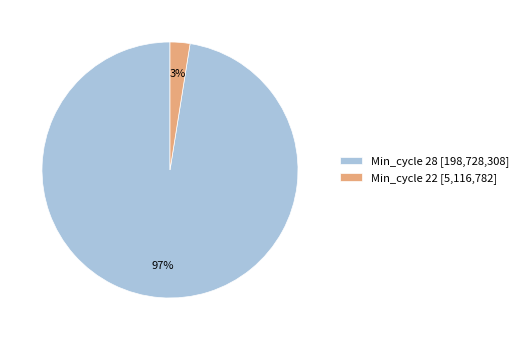

Is there any slice that represents more than half of the pie?

Yes